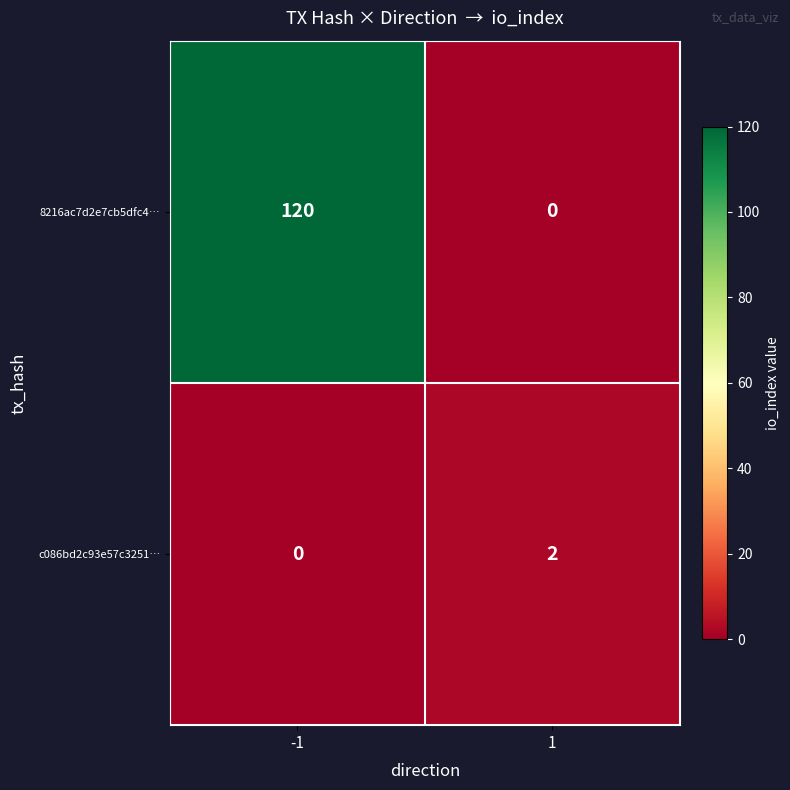

Count the number of categories in the chart.

2